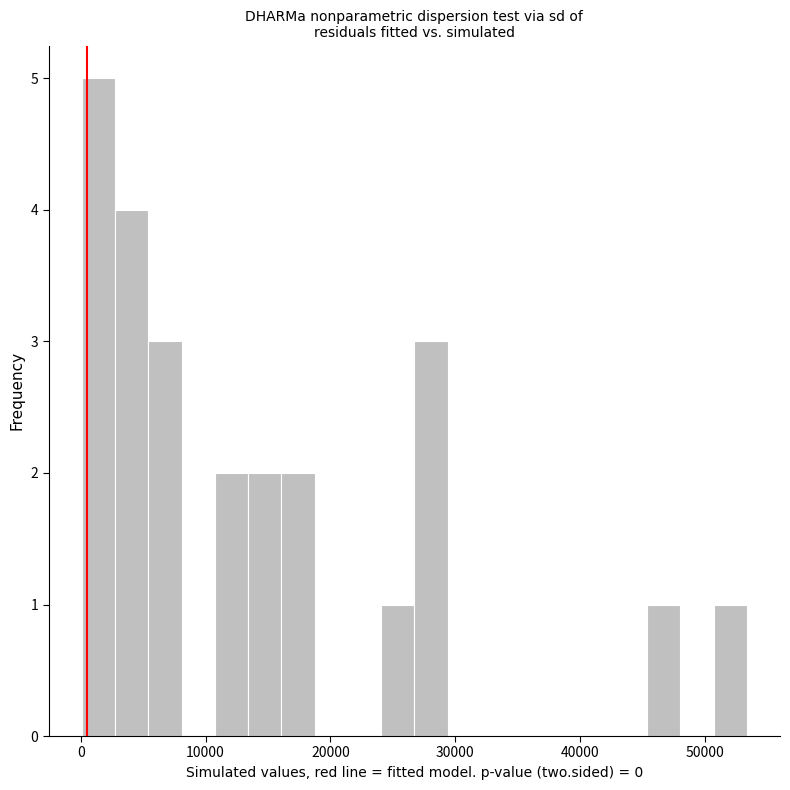

Read against the x-axis, roughly where is the centre of the tallest bar?

1000